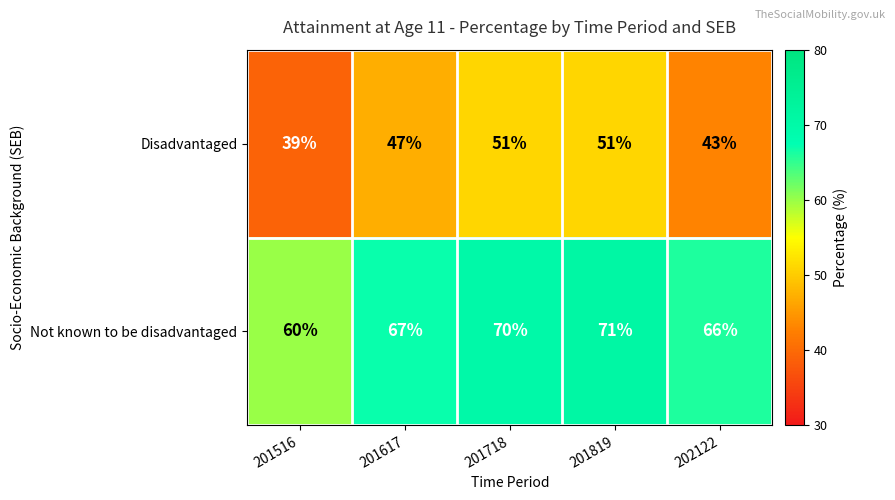

Is it true that Not known to be disadvantaged equals 66 at 202122?

True